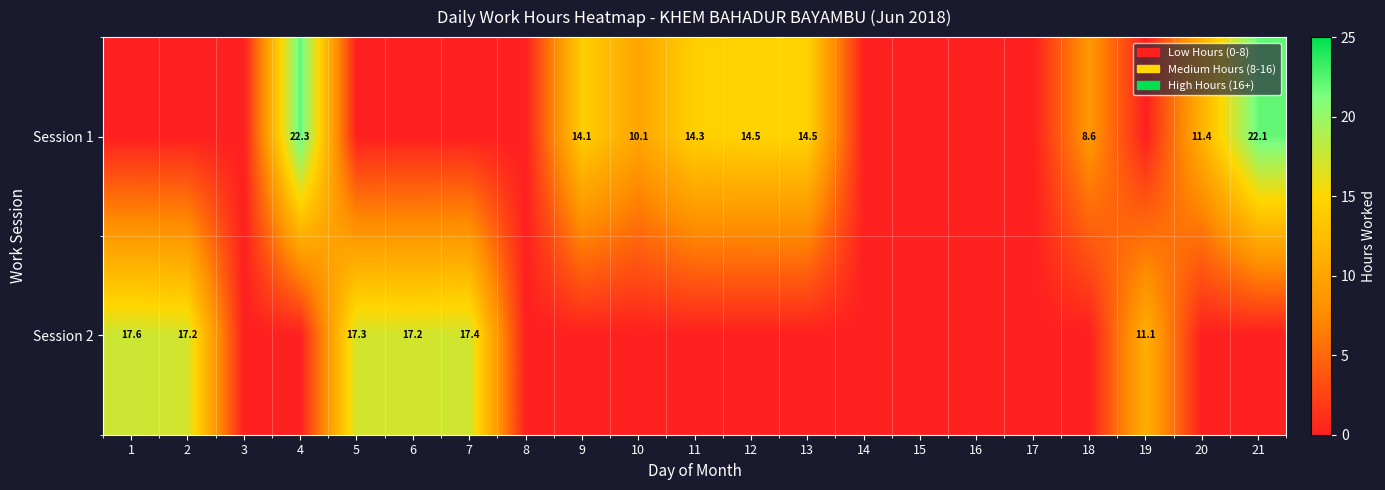

How many values in the Session 2 series exceed 0?

6